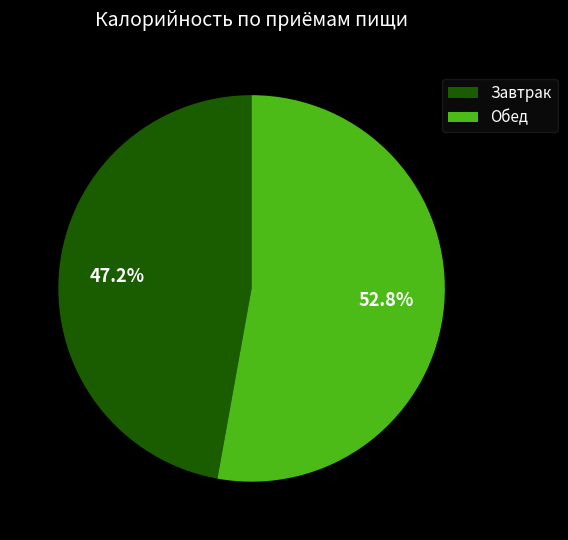

What percentage is the Завтрак slice, to the nearest percent?

47%